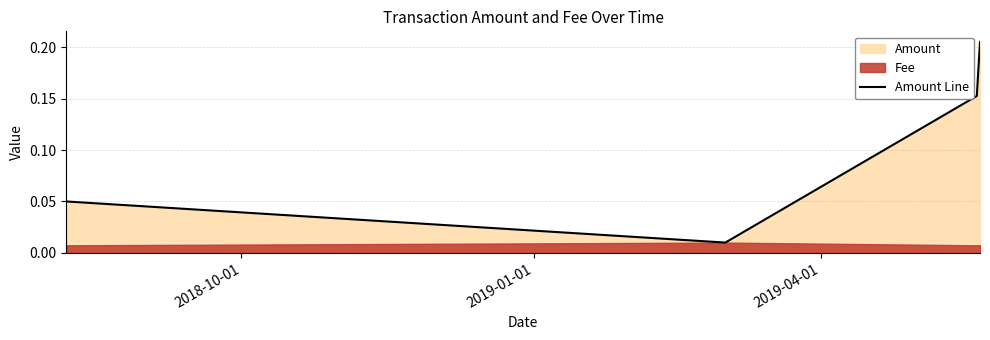

True or false: Amount Line has more than 2 points higher than both neighbors.

False